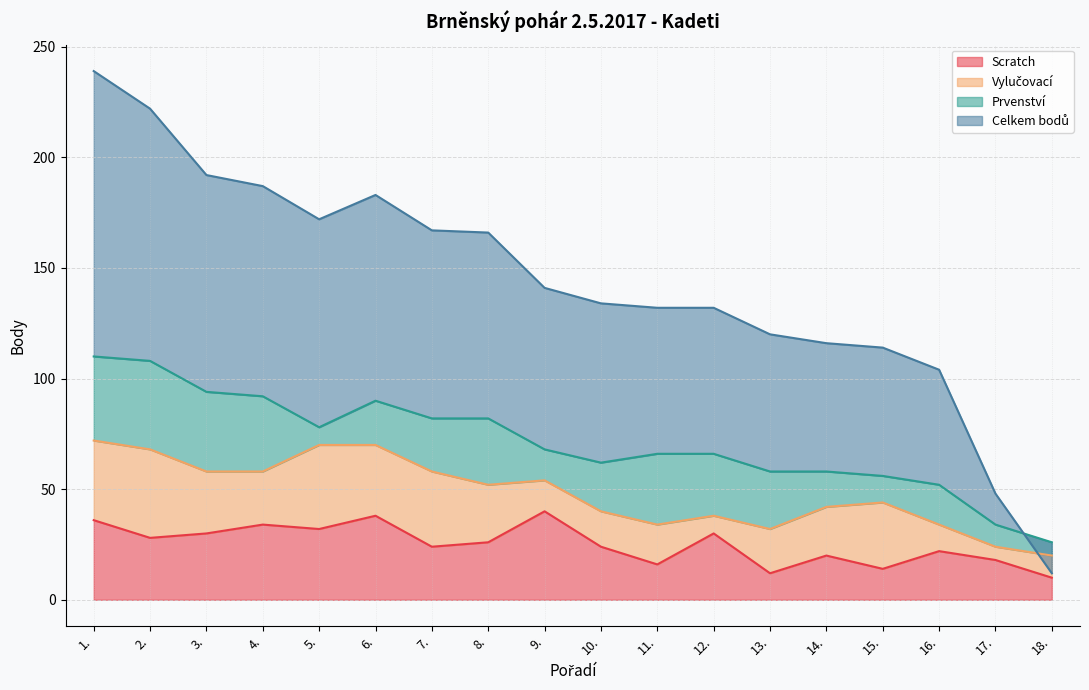

True or false: Celkem bodů and Scratch cross at least once.

False